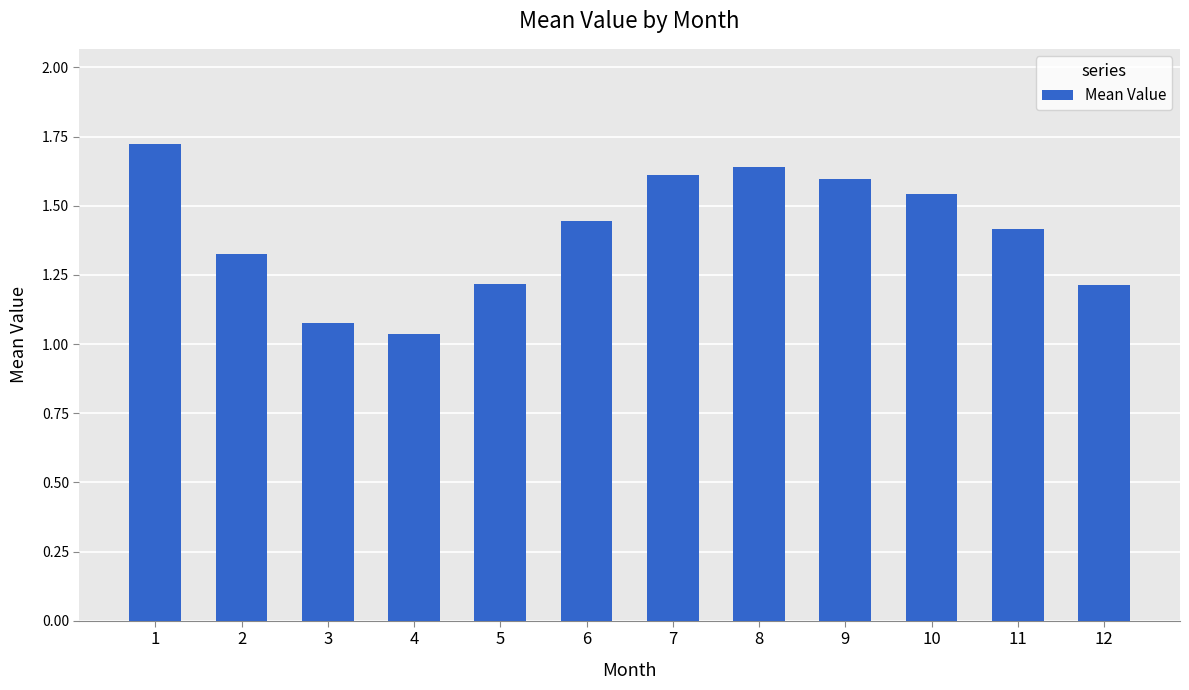

What is the sum of all values?

16.8